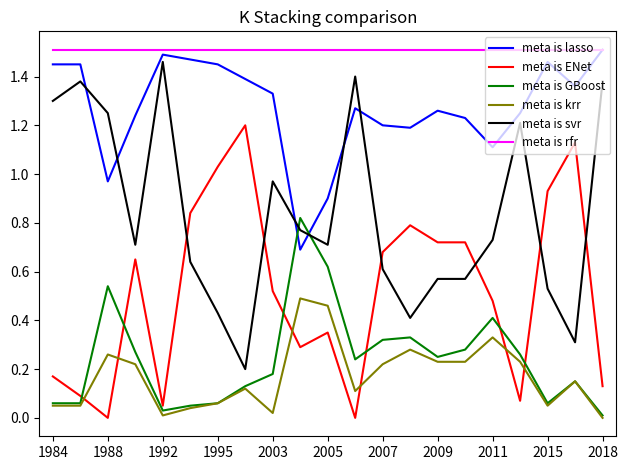

True or false: meta is svr and meta is rfr cross at least once.

False